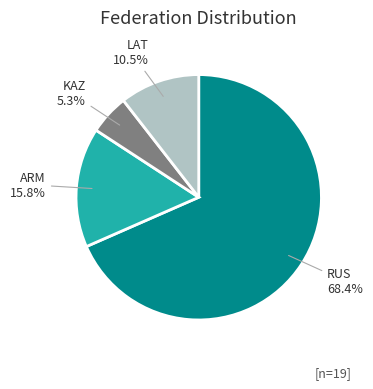

What percentage is the KAZ slice, to the nearest percent?

5%